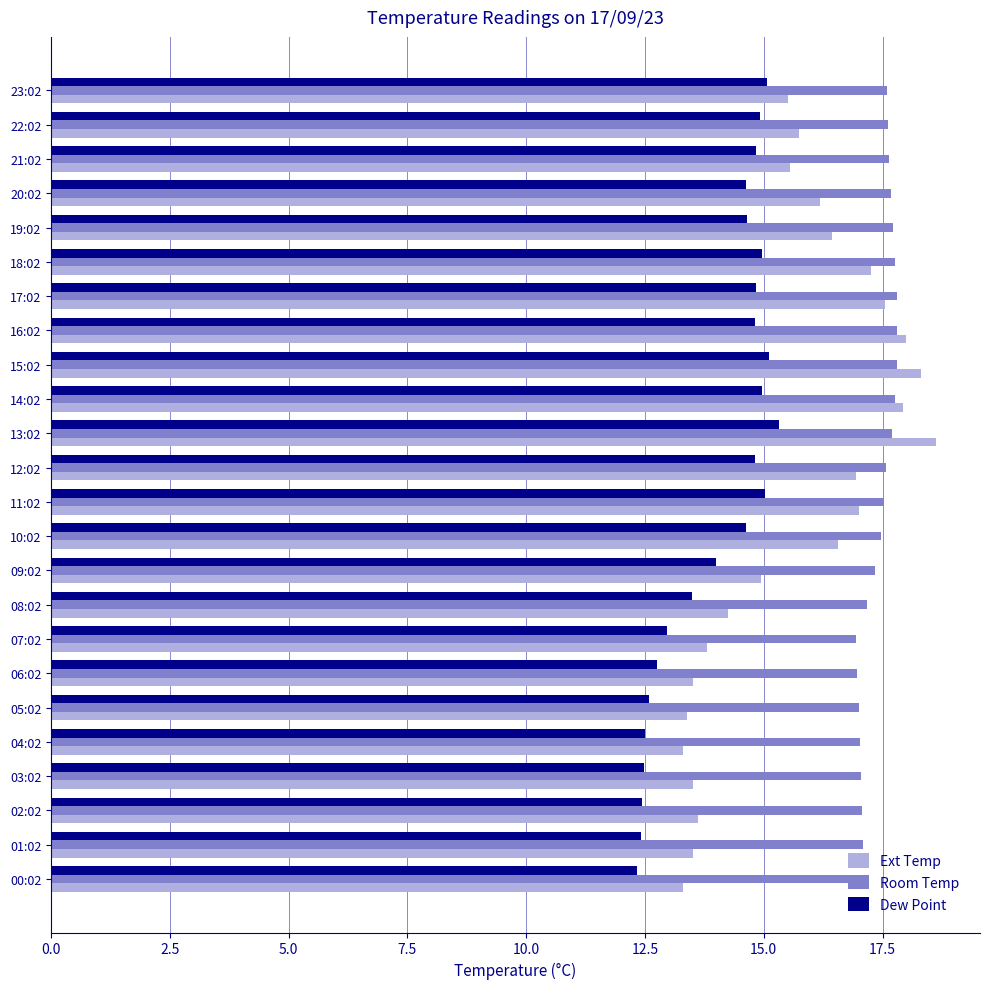

What is the sum of all Ext Temp values?

374.7